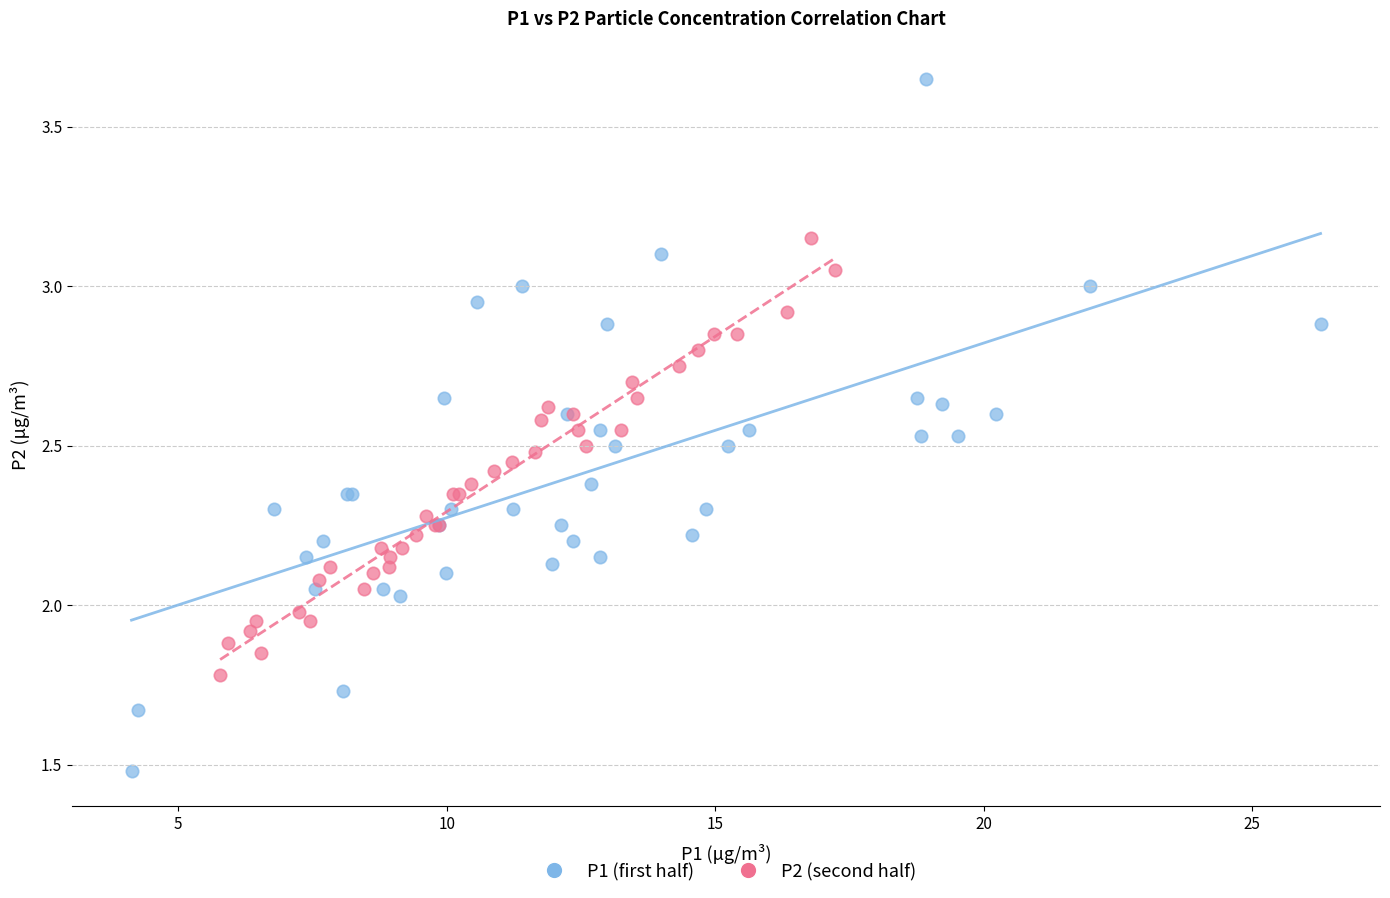

Which series contains the highest Y value?

P1 (first half)